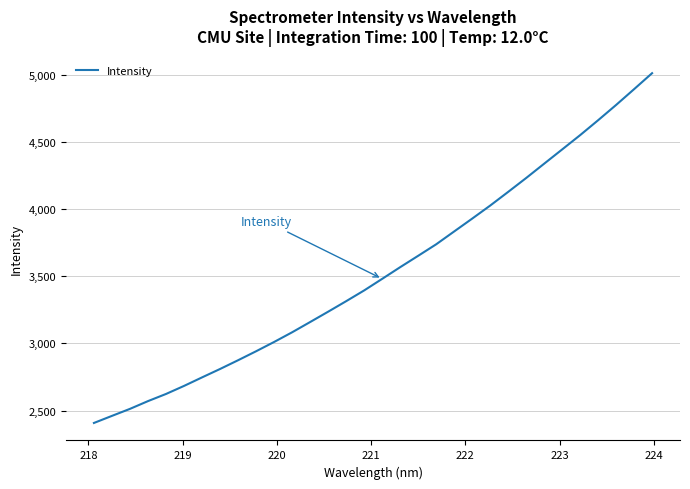

True or false: there are more than 2 points higher than both neighbors.

False